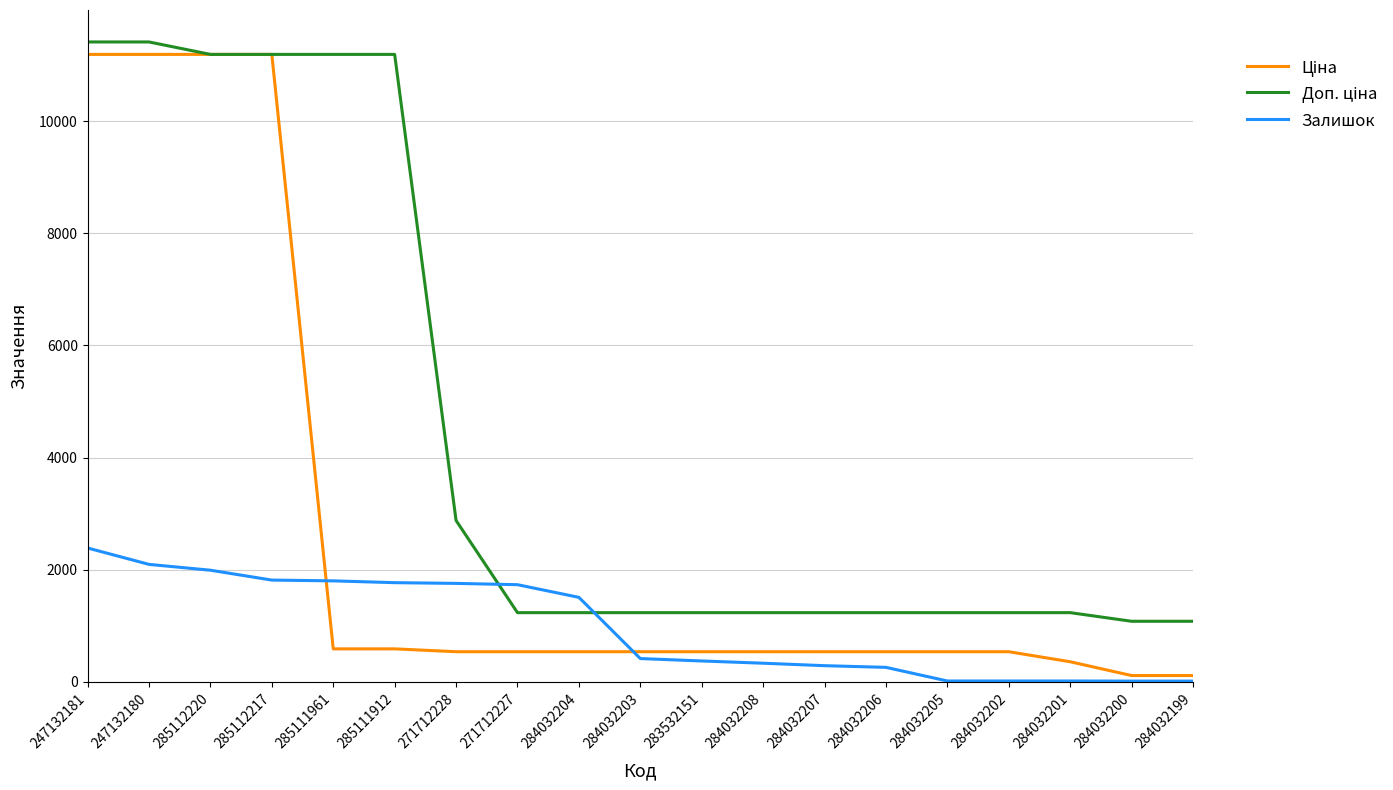

The Залишок series shows 2939.7 at 271712228. True or false?

False